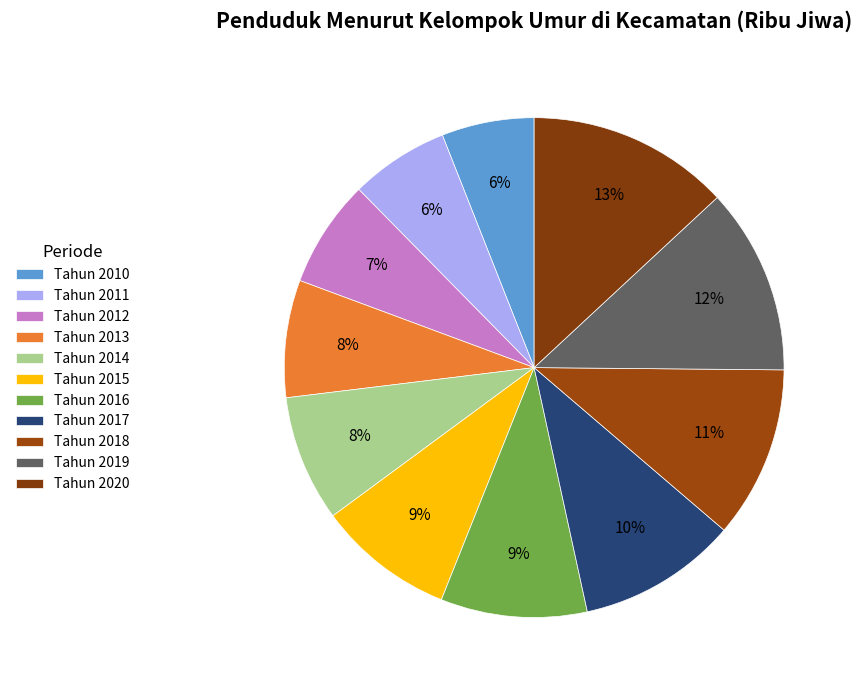

How many segments does this pie chart have?

11